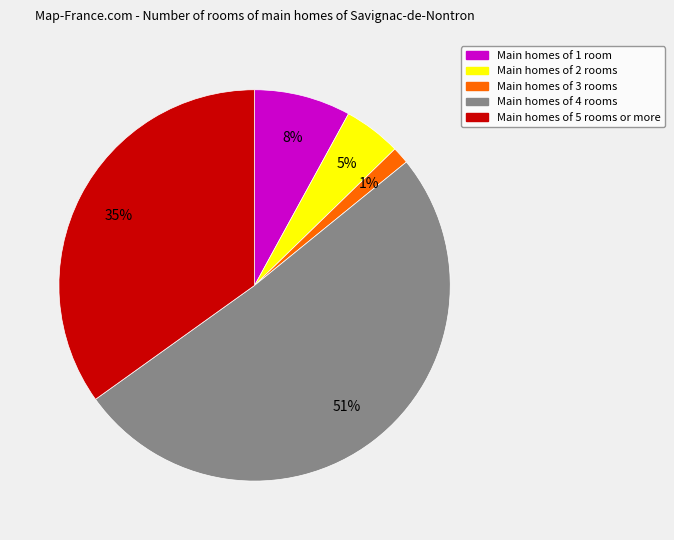

How many slices are in this pie chart?

5